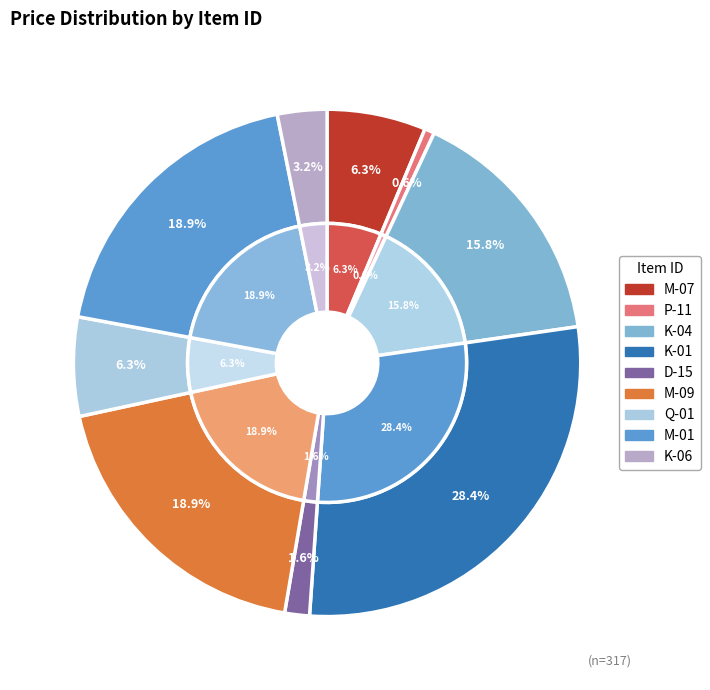

To the nearest percent, what is the difference between the largest and smallest slice percentages?

28%